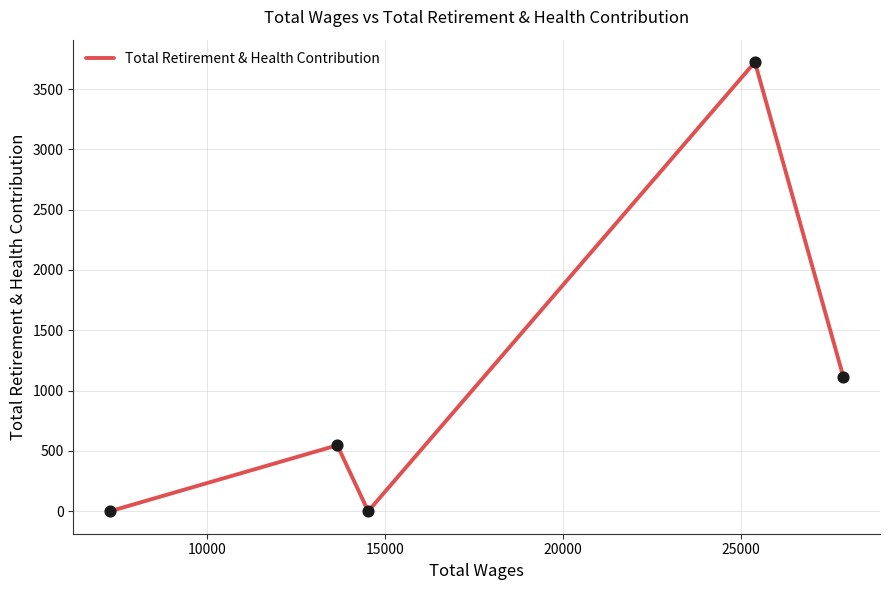

What is the difference between the second highest and minimum values?

1115